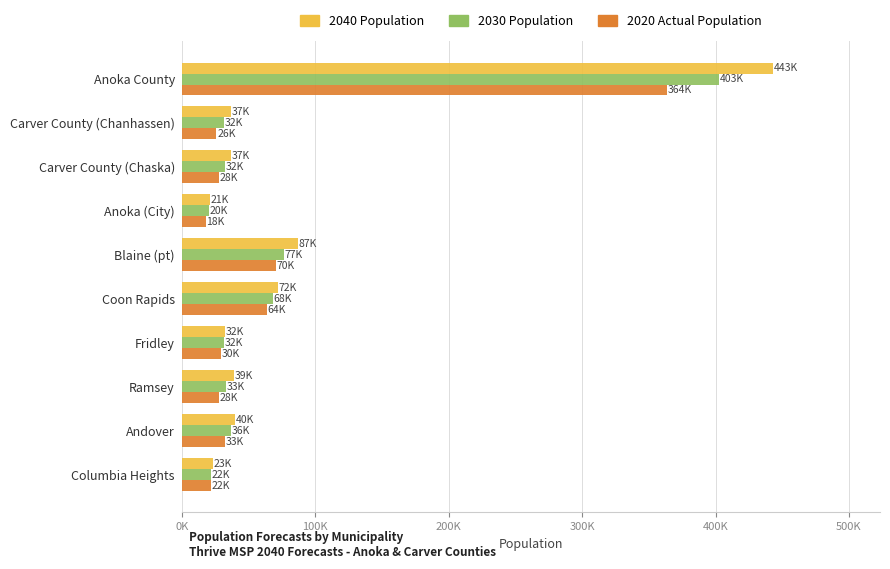

What is the value of the 2020 Actual Population bar at the 7th from the left?

29590